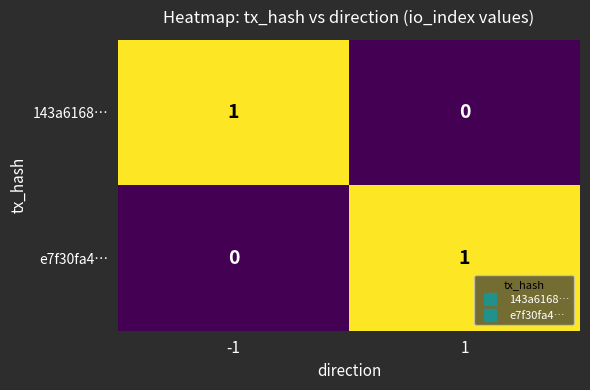

Is it true that e7f30fa4… equals 2 at 1?

False